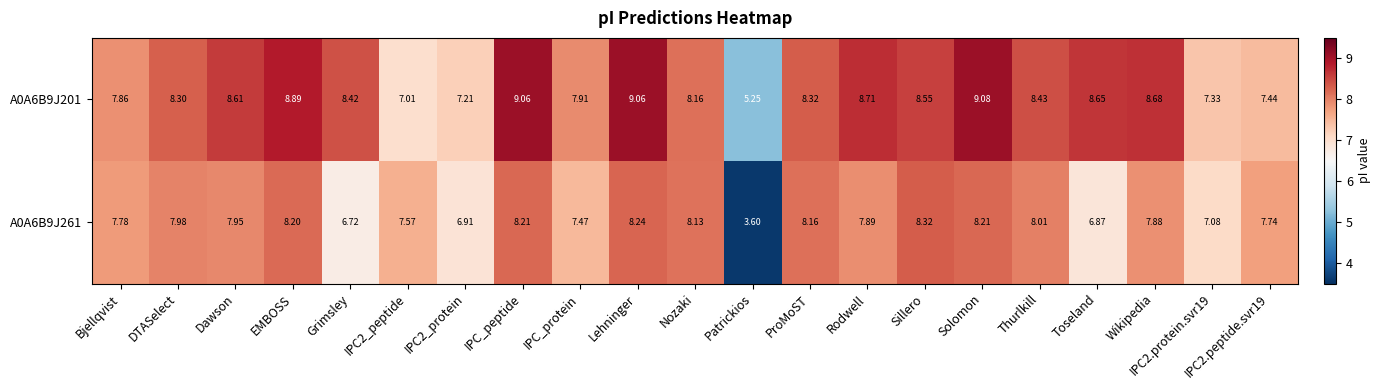

Which series has the largest range (max minus min)?

A0A6B9J261